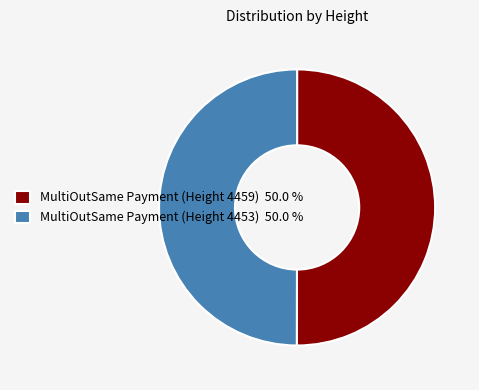

What is the ratio of the value at MultiOutSame Payment (Height 4453) 50.0 % to the value at MultiOutSame Payment (Height 4459) 50.0 %?

1.0